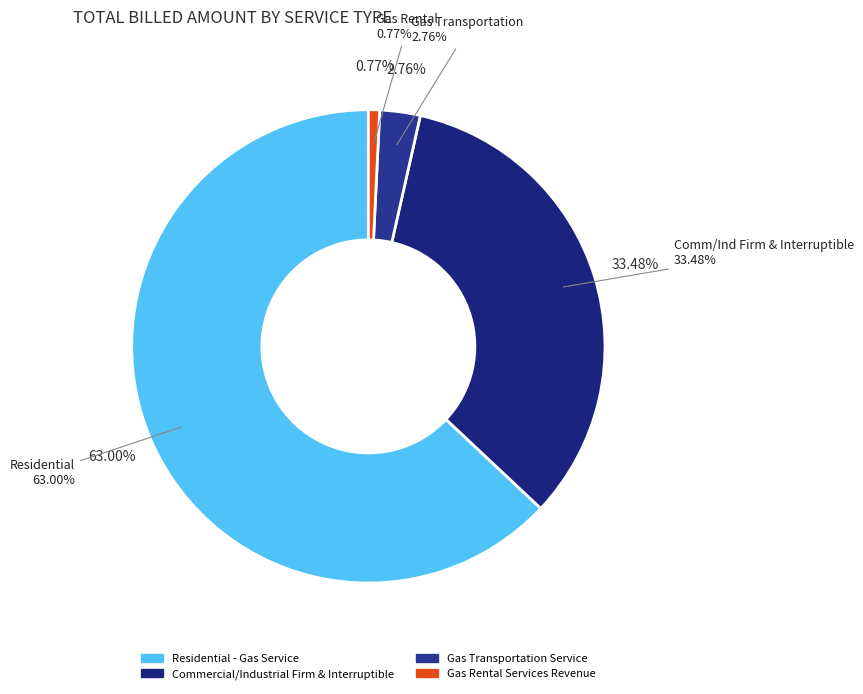

Count the number of slices in the pie.

4